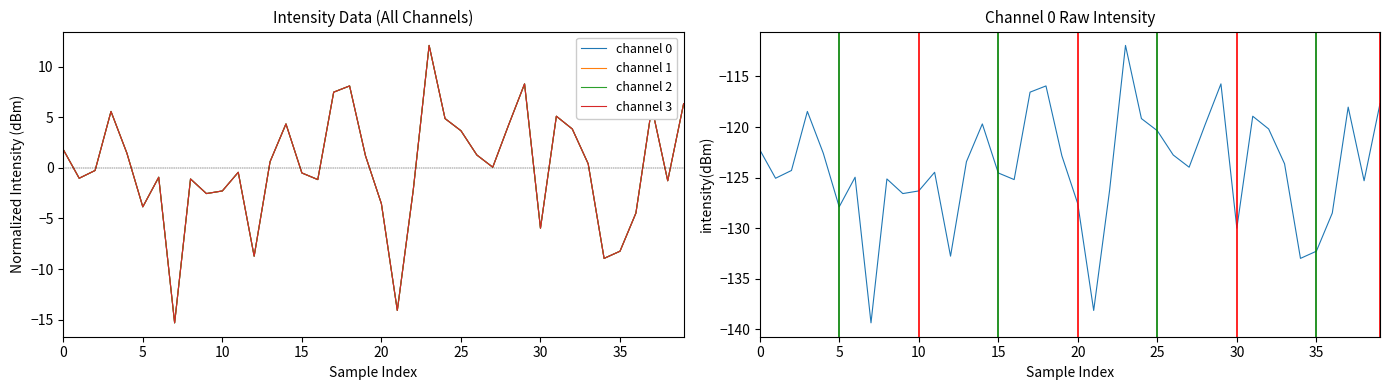

The value of channel 3 at 37 is 8.4. True or false?

False